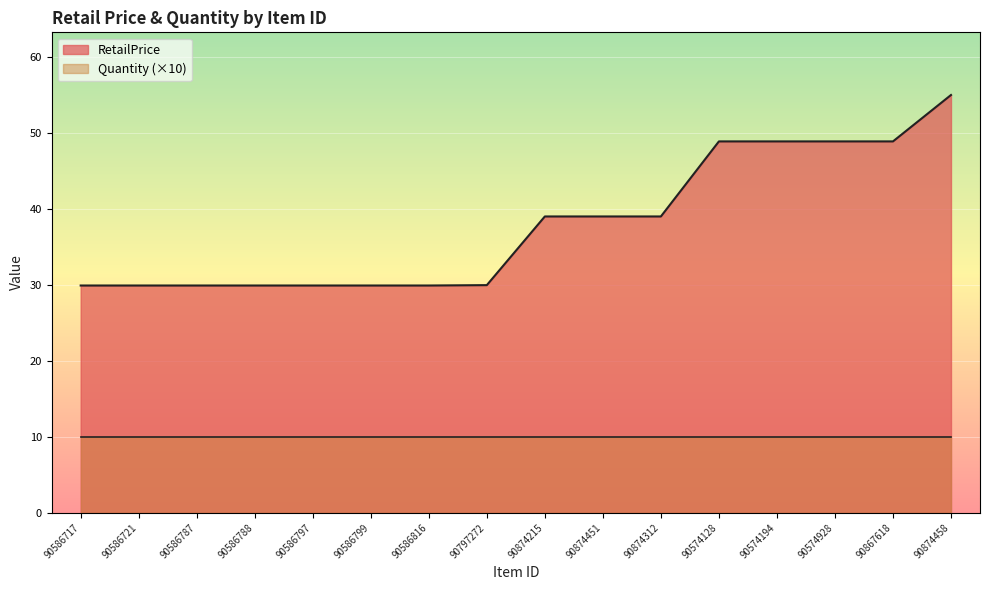

What is the greatest value displayed?

55.0